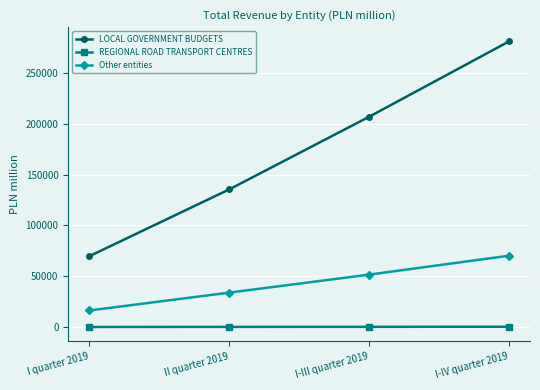

What is the sum of the REGIONAL ROAD TRANSPORT CENTRES values at II quarter 2019 and I quarter 2019?

207